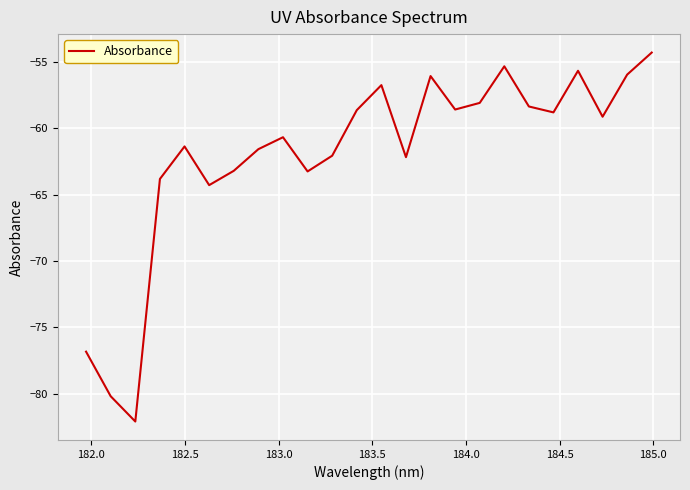

What is the difference between the maximum and minimum values?

27.8